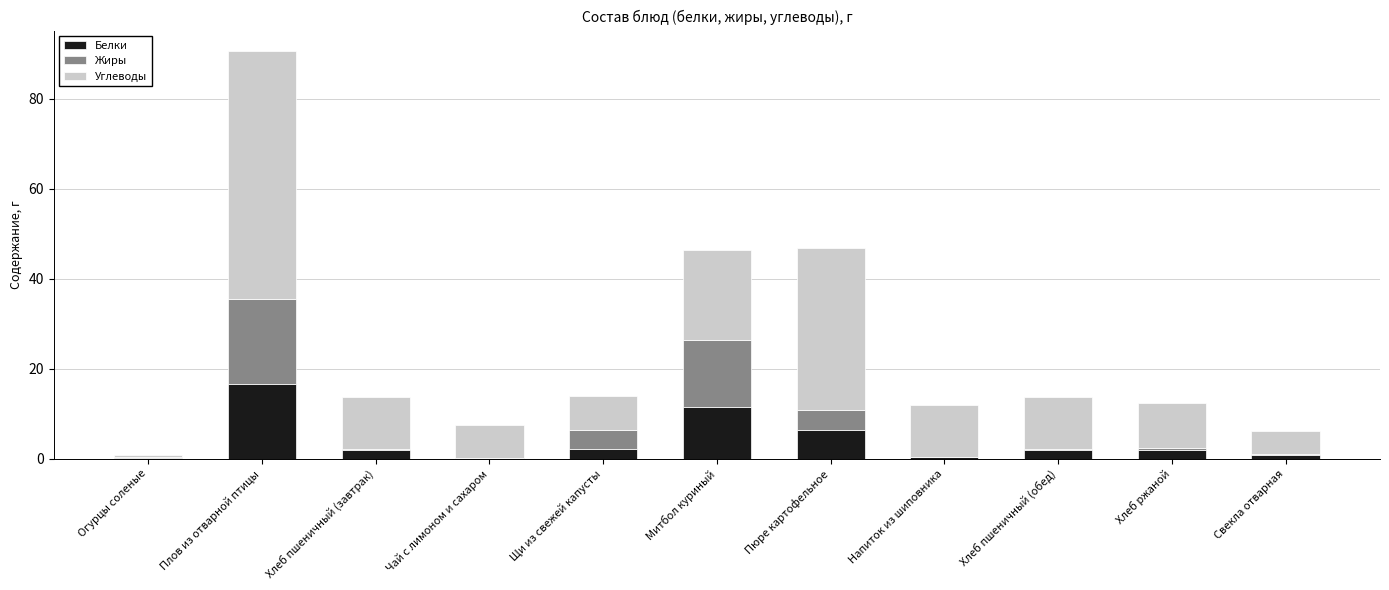

At which category is the sum across all series the highest?

Плов из отварной птицы